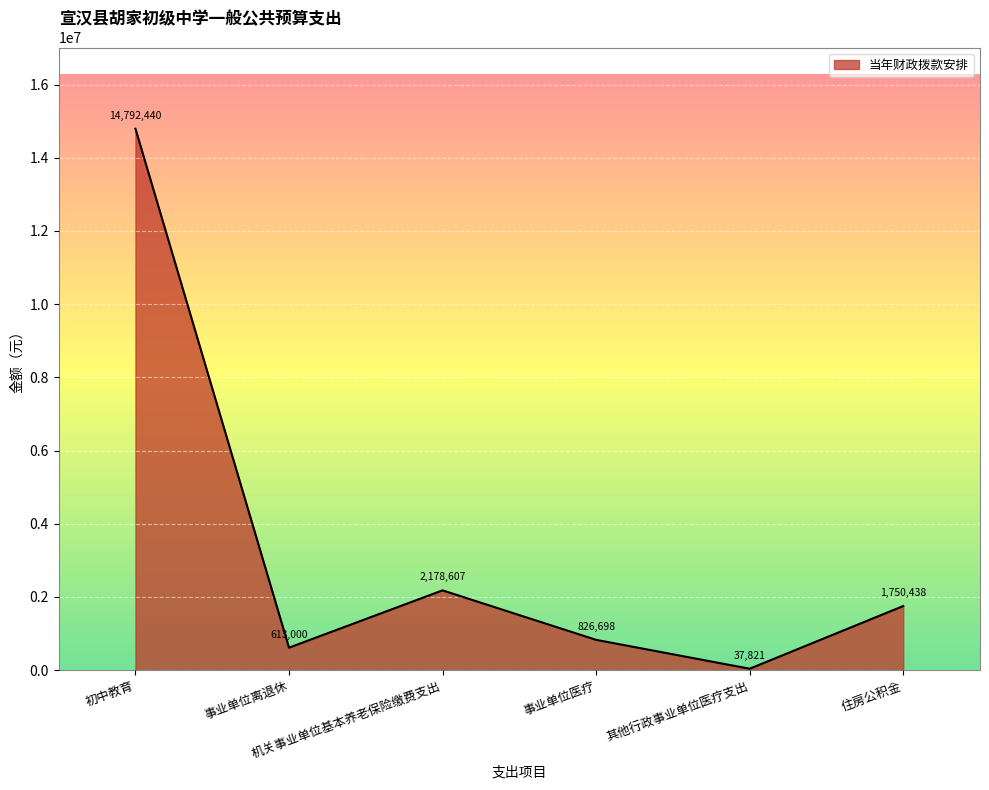

Count the number of data series in this chart.

1